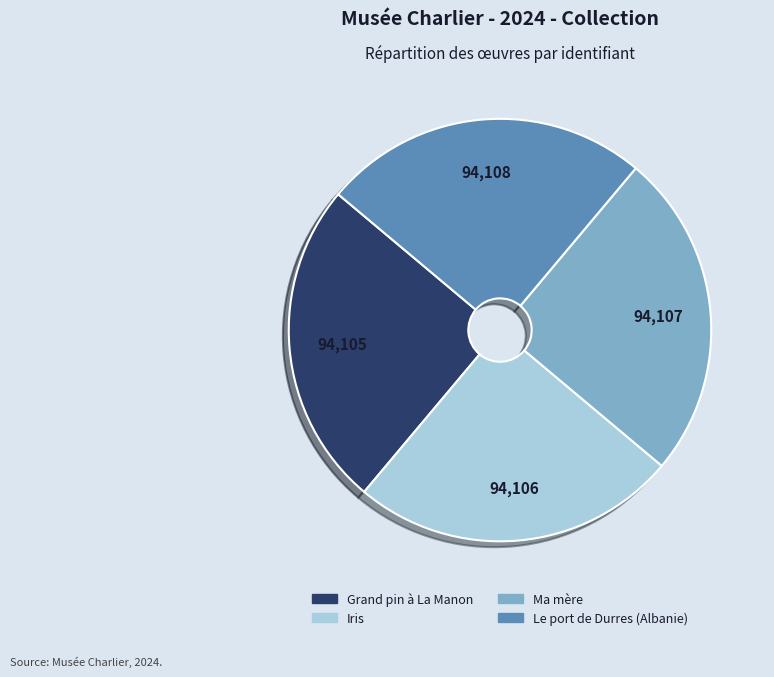

Approximately how many times larger is the value at Grand pin à La Manon compared to Iris?

1.0